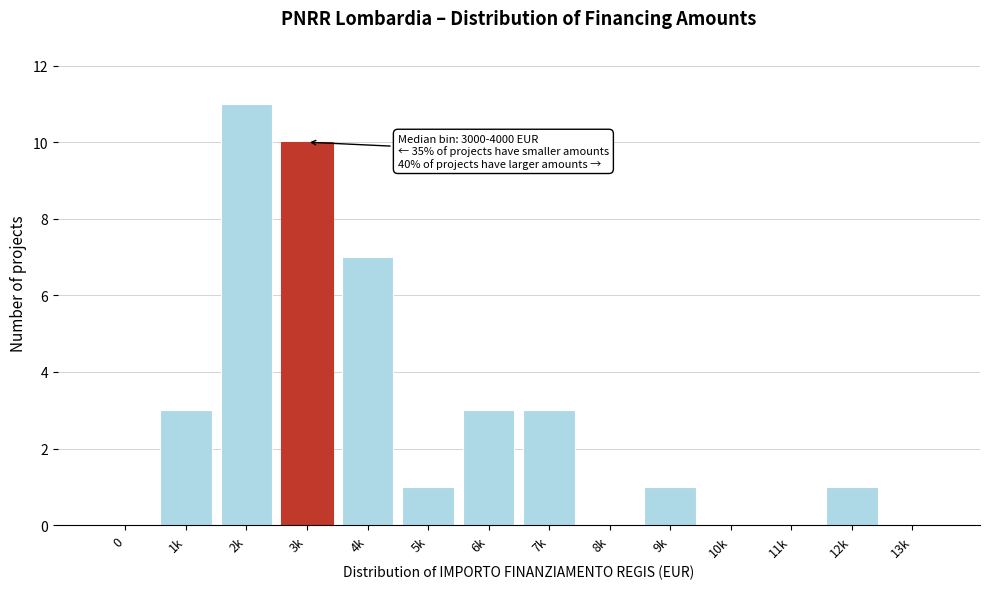

Reading right to left, what are all the values shown in this chart?

13k=0	12k=1	11k=0	10k=0	9k=1	8k=0	7k=3	6k=3	5k=1	4k=7	3k=10	2k=11	1k=3	0=0